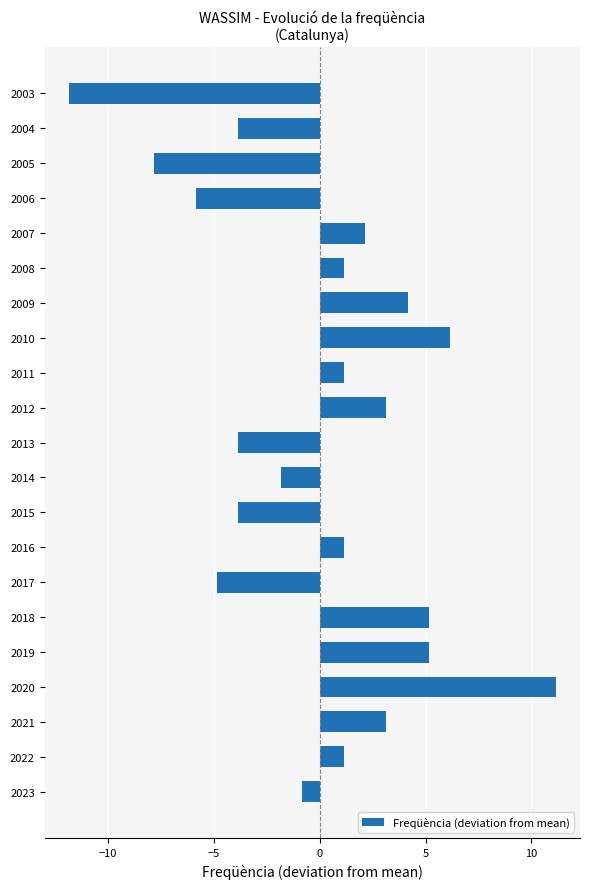

How many bars are there in total?

21